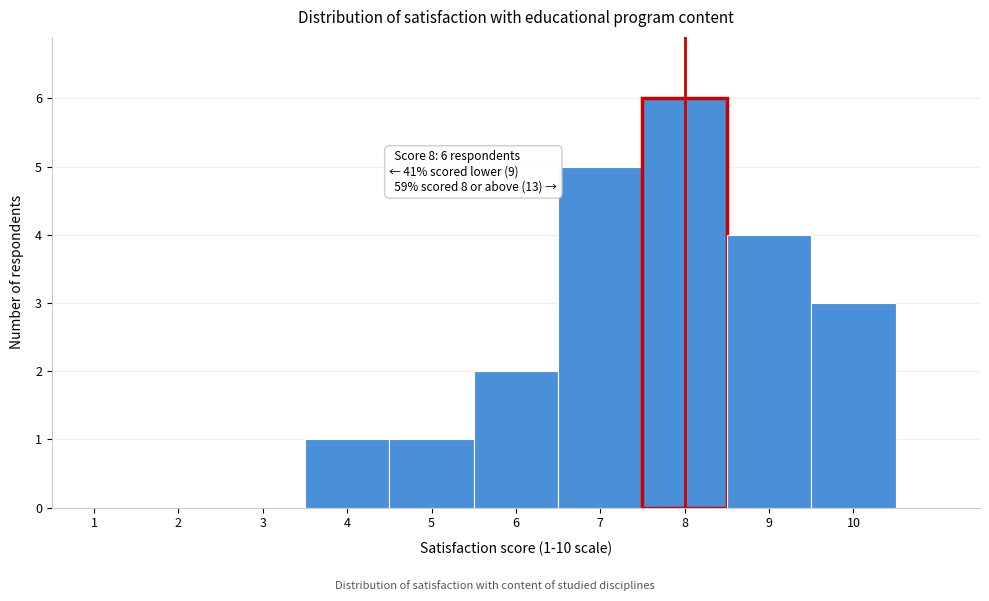

Over which range of the x-axis is the bar tallest?

7.5 to 8.5